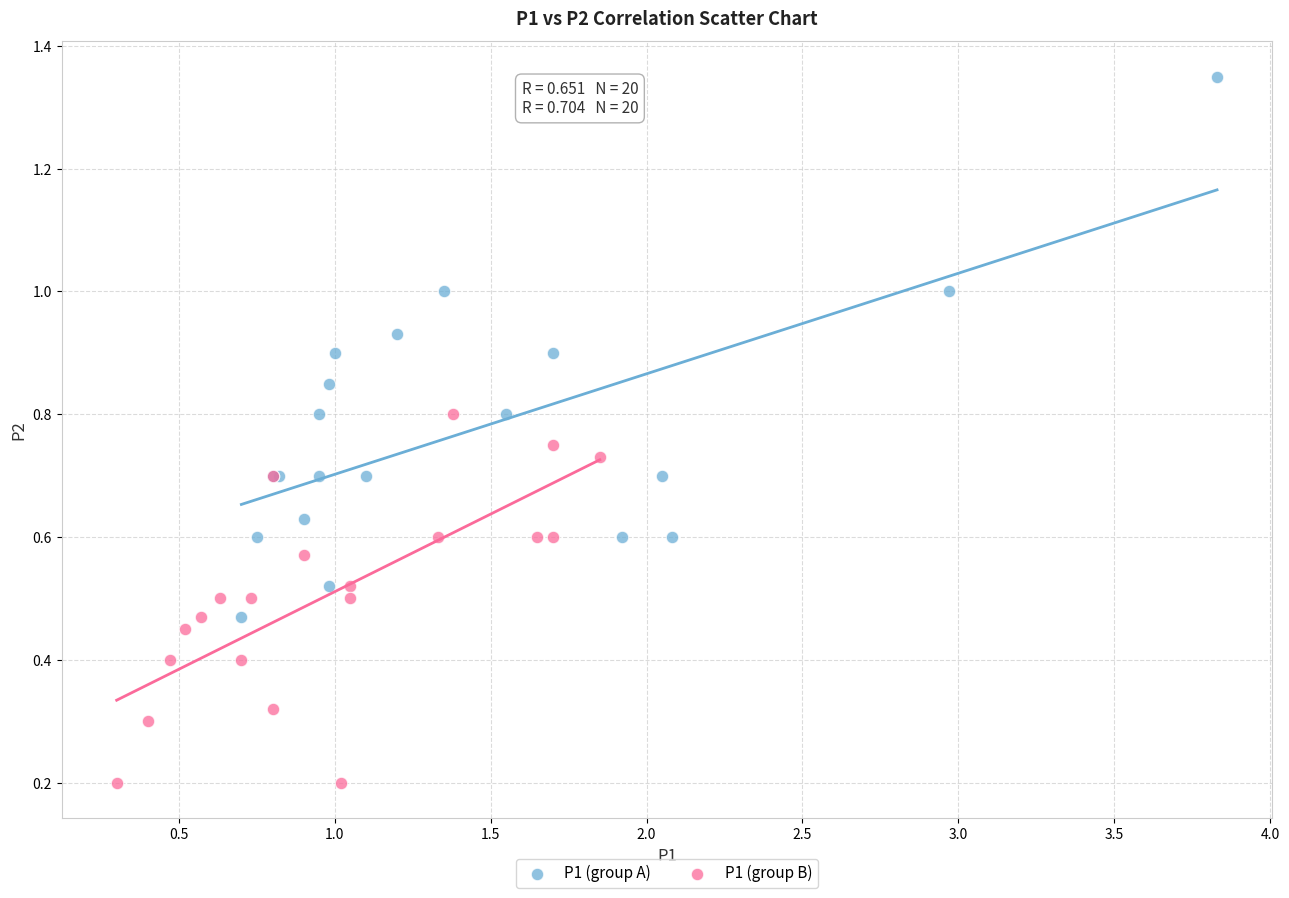

Which series reaches the minimum Y coordinate?

P1 (group B)